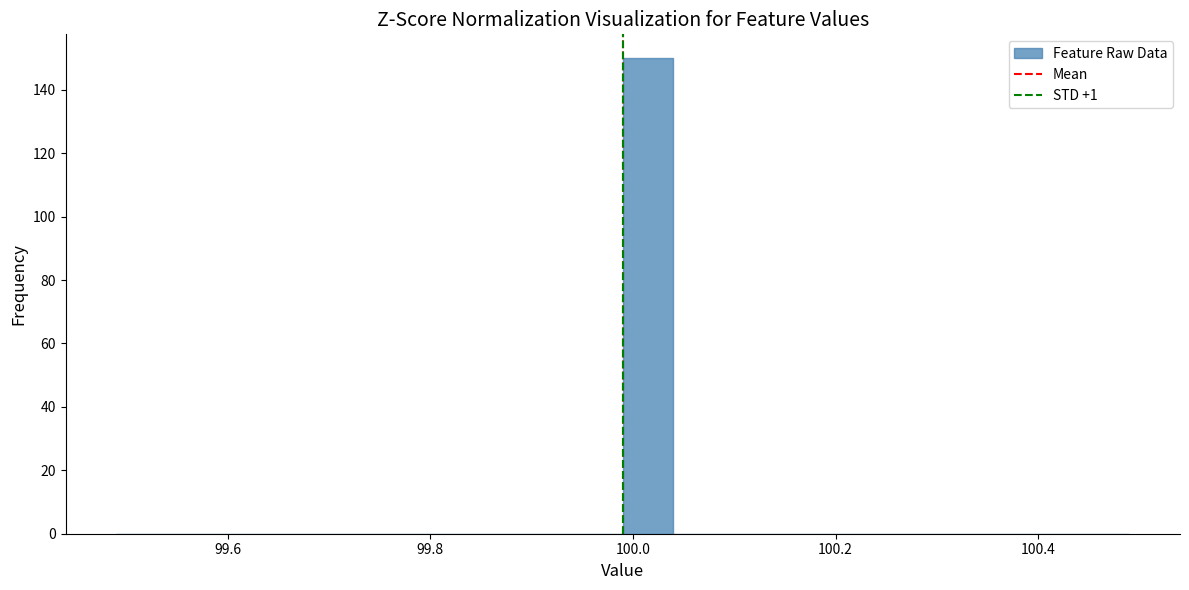

Around what value on the x-axis is the tallest bar? Give the approximate position of its centre, as read against the axis.

100.02